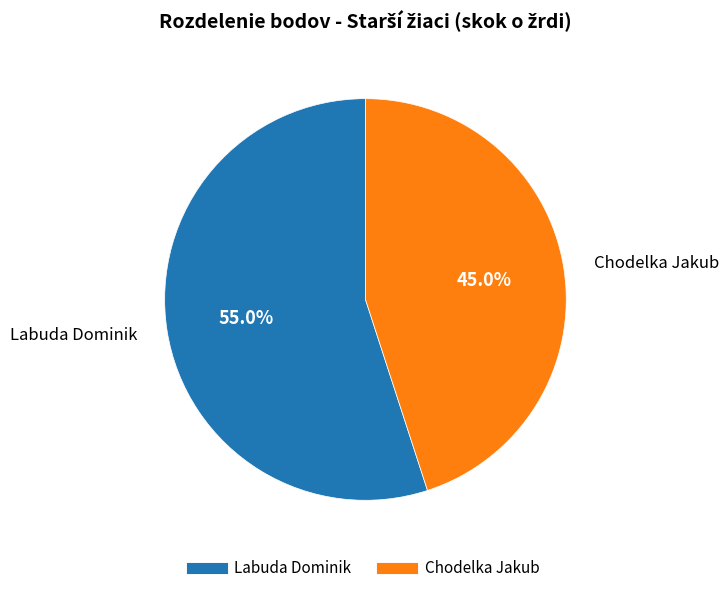

Combined, what portion of the pie is Chodelka Jakub and Labuda Dominik?

100.0%